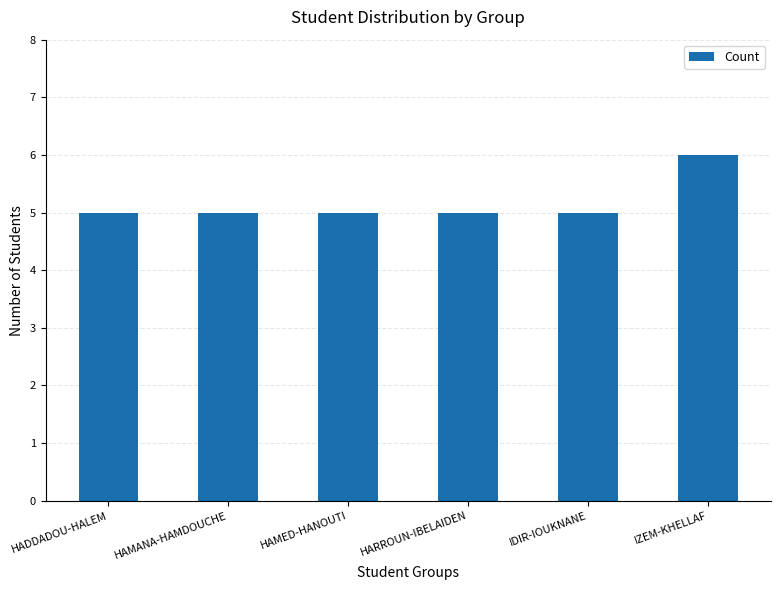

What is the minimum value shown in the chart?

5